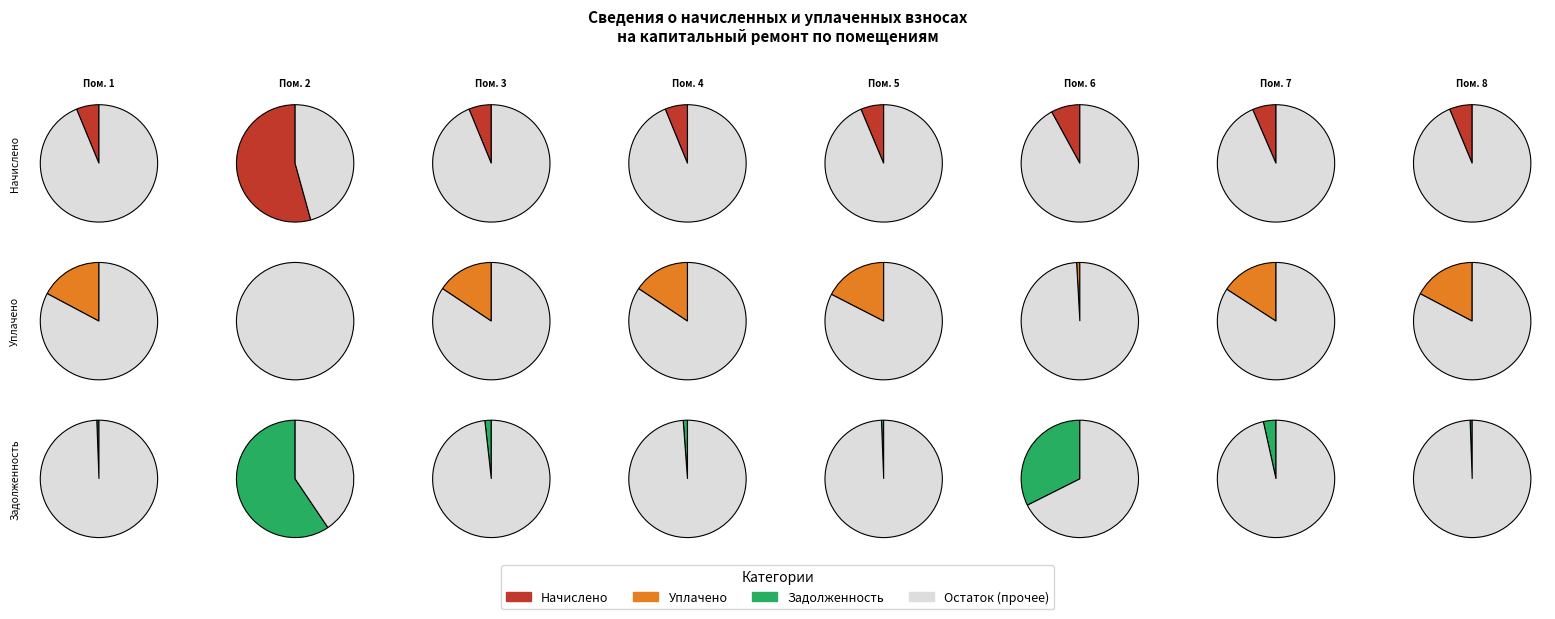

What is the smallest slice in the pie chart?

2